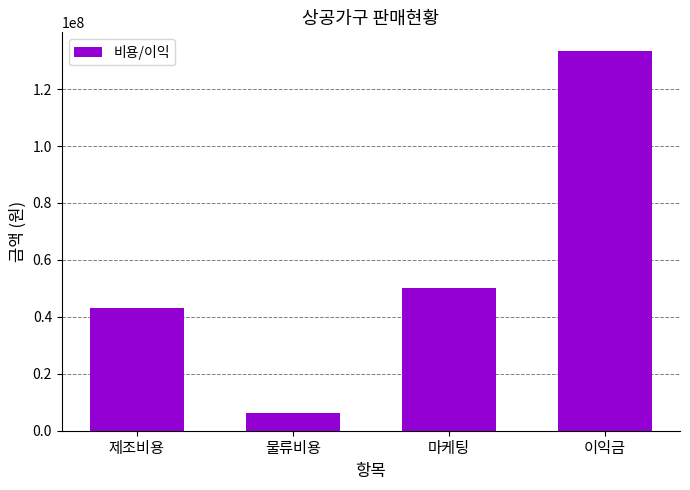

What is the value of the 2nd bar from the left?

6120000